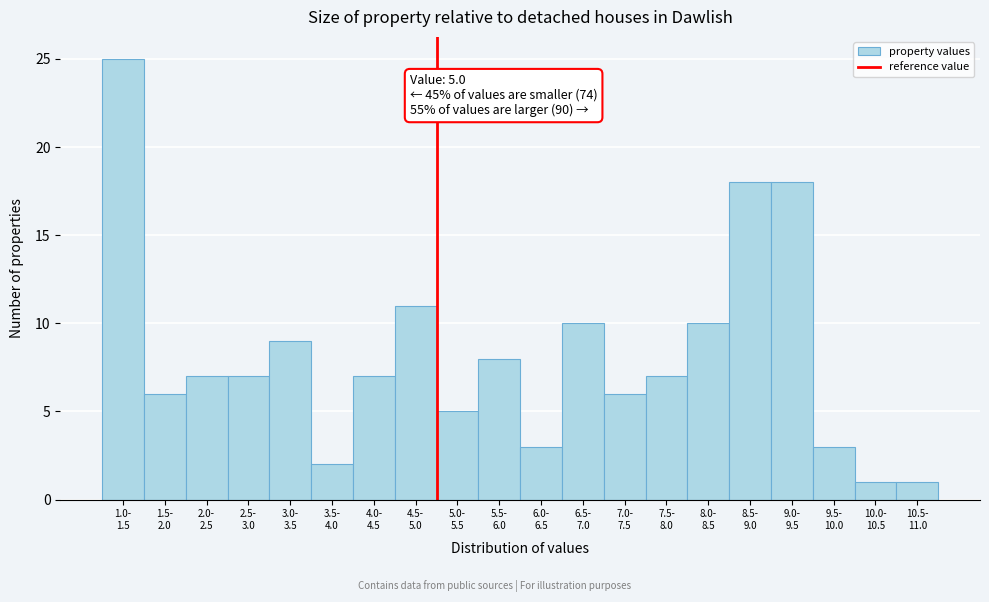

Reading right to left, extract all data points from this chart.

1	1	3	18	18	10	7	6	10	3	8	5	11	7	2	9	7	7	6	25